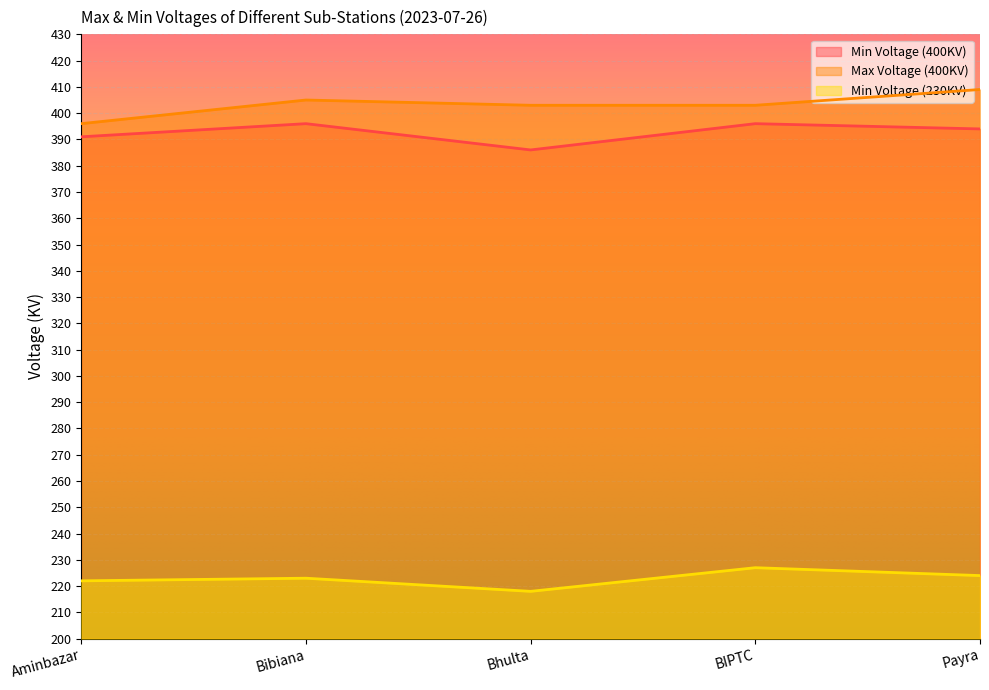

What value does the Max Voltage (400KV) series have at Aminbazar, to the nearest 5?

395